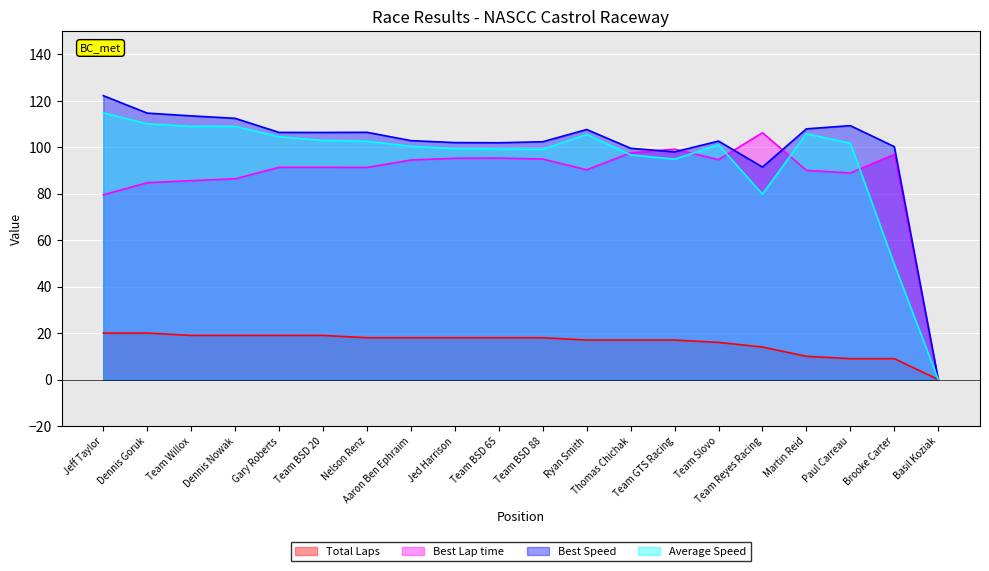

What is the difference between the second highest and minimum values in the Average Speed series?

110.1